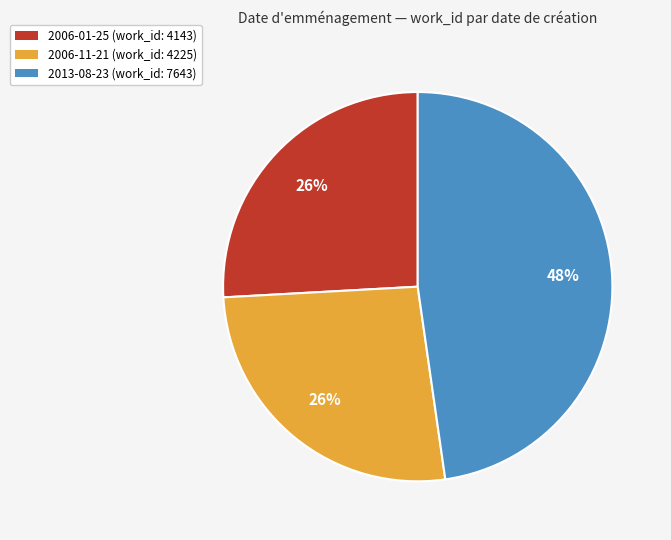

To the nearest percent, what is the difference between the largest and smallest slice percentages?

22%